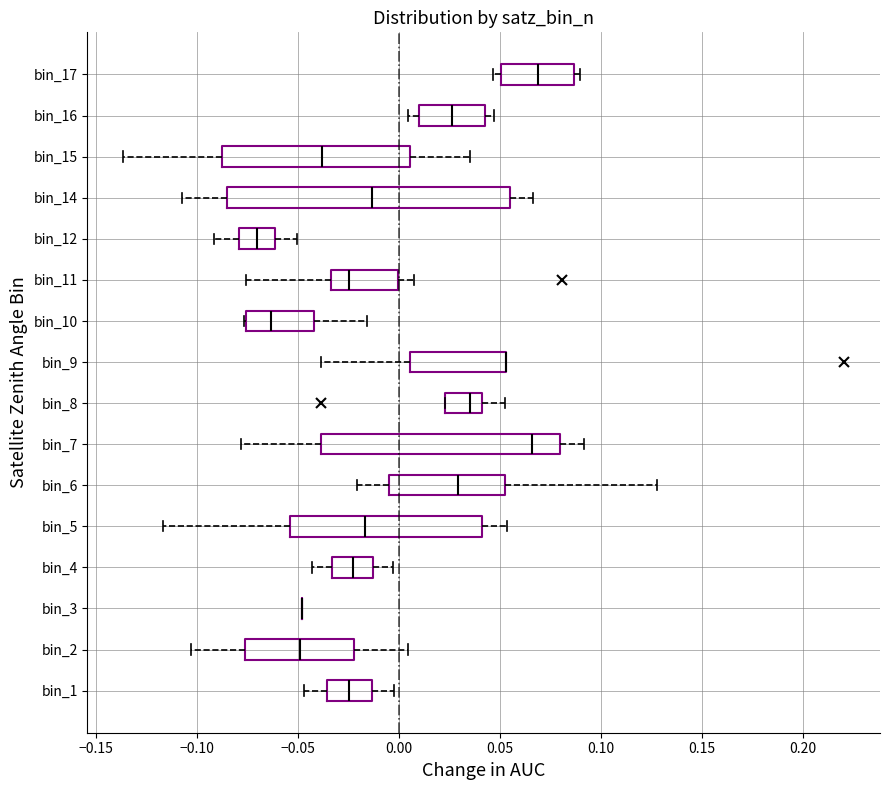

Reading bottom to top, read every box against the x-axis: the position of its median line, the range the box covers, and the ends of its whiskers. The values are not printed on the chart, so give them approximately, as read against the axis.

bin_1: median -0.025, box -0.035 to -0.015, whiskers -0.045 to 0.000
bin_2: median -0.050, box -0.075 to -0.020, whiskers -0.105 to 0.005
bin_3: box collapsed to a line at -0.050, whiskers -0.050 to -0.050
bin_4: median -0.025, box -0.035 to -0.015, whiskers -0.045 to -0.005
bin_5: median -0.015, box -0.055 to 0.040, whiskers -0.115 to 0.055
bin_6: median 0.030, box -0.005 to 0.055, whiskers -0.020 to 0.130
bin_7: median 0.065, box -0.040 to 0.080, whiskers -0.080 to 0.090
bin_8: median 0.035, box 0.025 to 0.040, whiskers 0.025 to 0.055
bin_9: median 0.055 (drawn on the box's right edge), box 0.005 to 0.055, whiskers -0.040 to 0.055
bin_10: median -0.065, box -0.075 to -0.040, whiskers -0.075 to -0.015
bin_11: median -0.025, box -0.035 to 0.000, whiskers -0.075 to 0.005
bin_12: median -0.070, box -0.080 to -0.060, whiskers -0.090 to -0.050
bin_14: median -0.015, box -0.085 to 0.055, whiskers -0.110 to 0.065
bin_15: median -0.040, box -0.085 to 0.005, whiskers -0.135 to 0.035
bin_16: median 0.025, box 0.010 to 0.045, whiskers 0.005 to 0.045 (just right of the box's right edge)
bin_17: median 0.070, box 0.050 to 0.085, whiskers 0.045 to 0.090